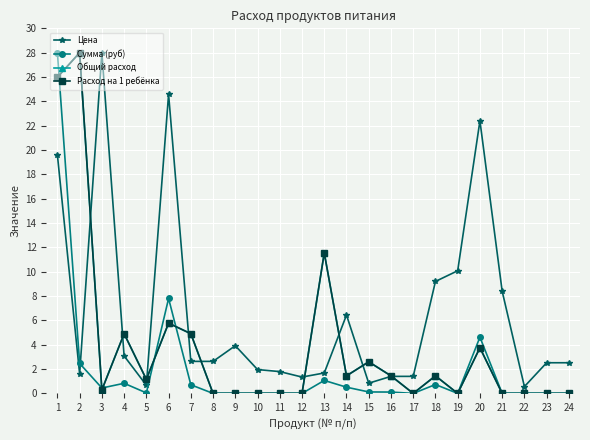

True or false: Общий расход has a value of 8.6 at 4.

False